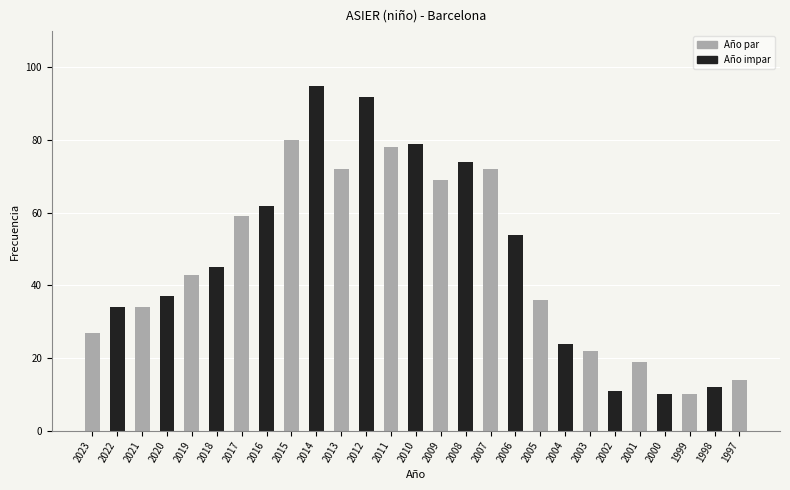

Reading left to right, extract all data points from this chart.

2023=27	2022=34	2021=34	2020=37	2019=43	2018=45	2017=59	2016=62	2015=80	2014=95	2013=72	2012=92	2011=78	2010=79	2009=69	2008=74	2007=72	2006=54	2005=36	2004=24	2003=22	2002=11	2001=19	2000=10	1999=10	1998=12	1997=14